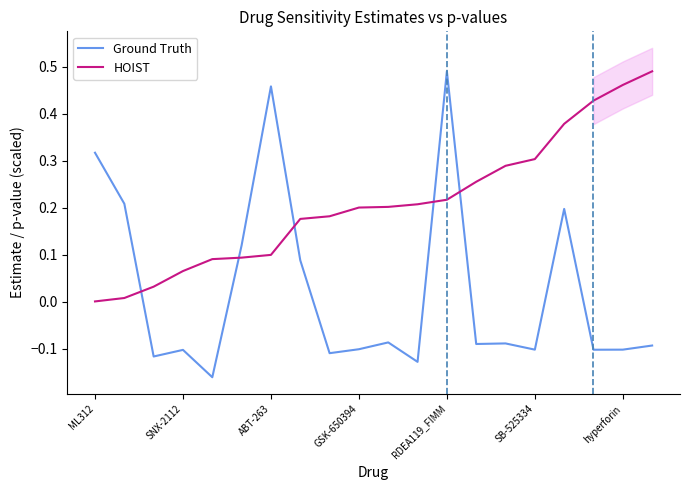

What is the label of the 17th point from the left?

16